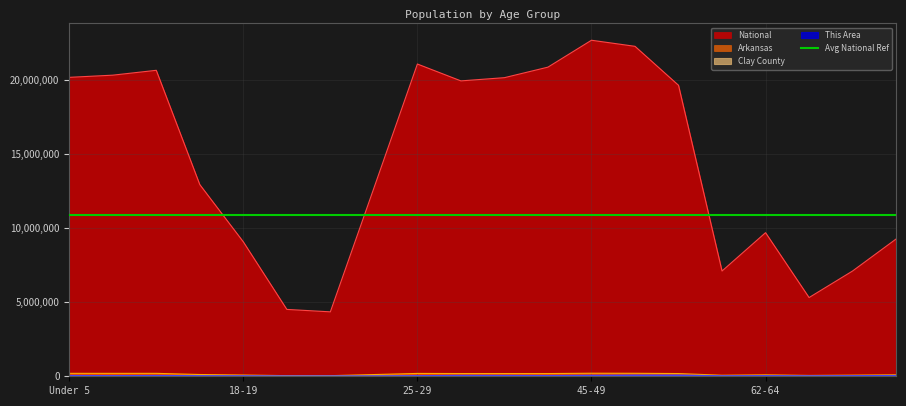

Between Under 5 and 70-74, which series saw the biggest shift?

National